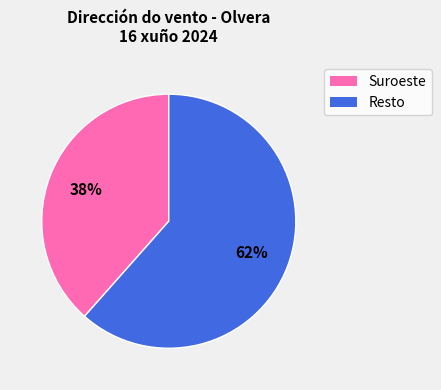

Does any single category account for the majority?

Yes